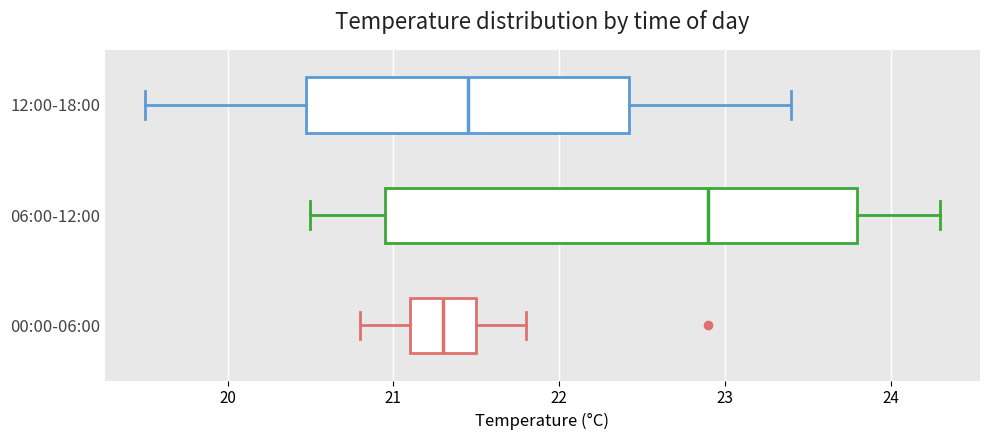

Where does the left whisker of the box for 00:00-06:00 end on the x-axis? The values are not printed on the chart, so give them approximately, as read against the axis.

20.8